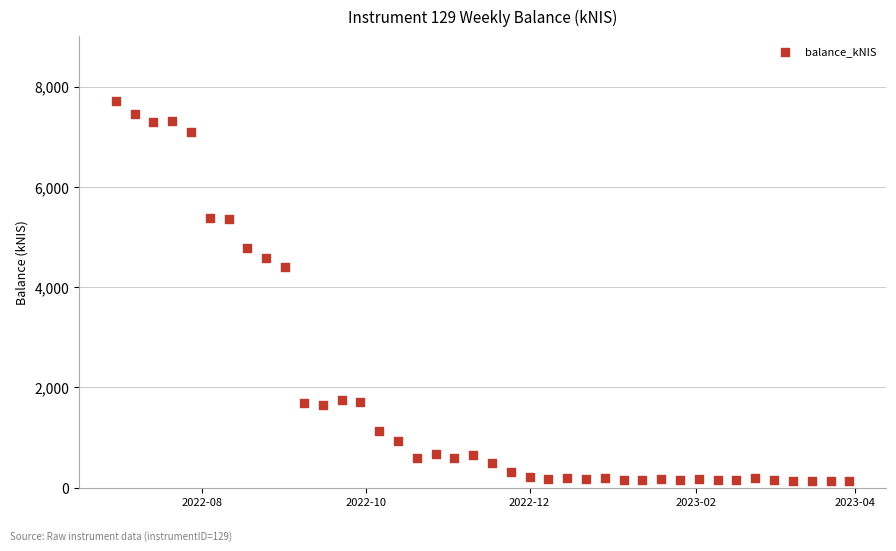

What Y value in the scatter plot is closest to 3919?

4398.0